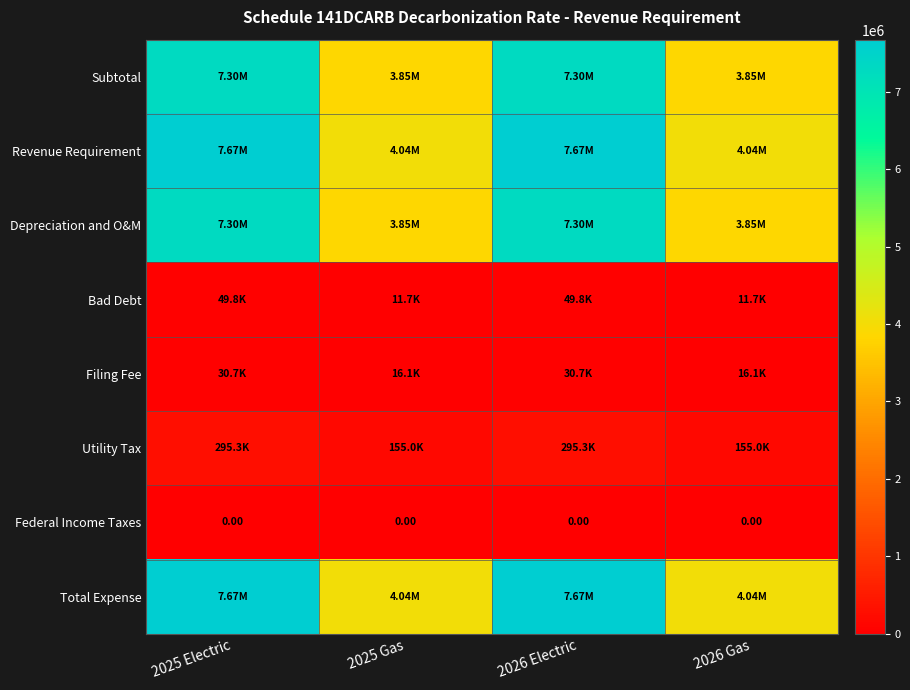

Which category has the lowest value in the Total Expense series?

2025 Gas